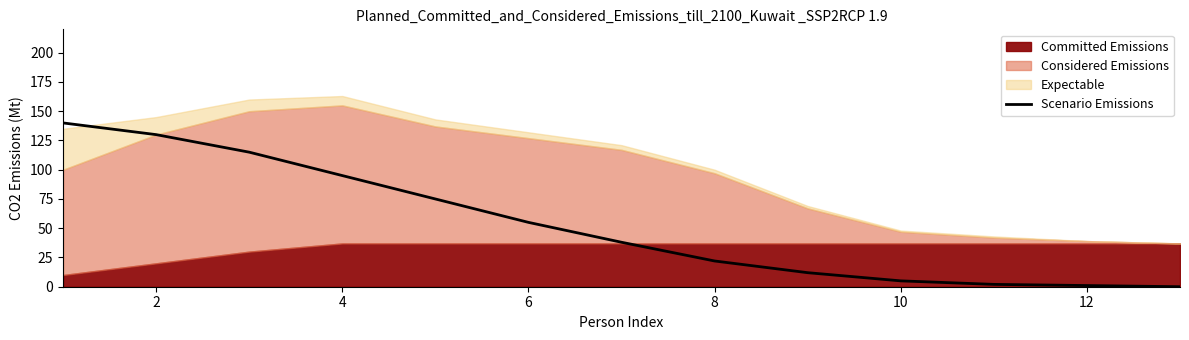

The Scenario Emissions series shows 5 at 10. True or false?

True